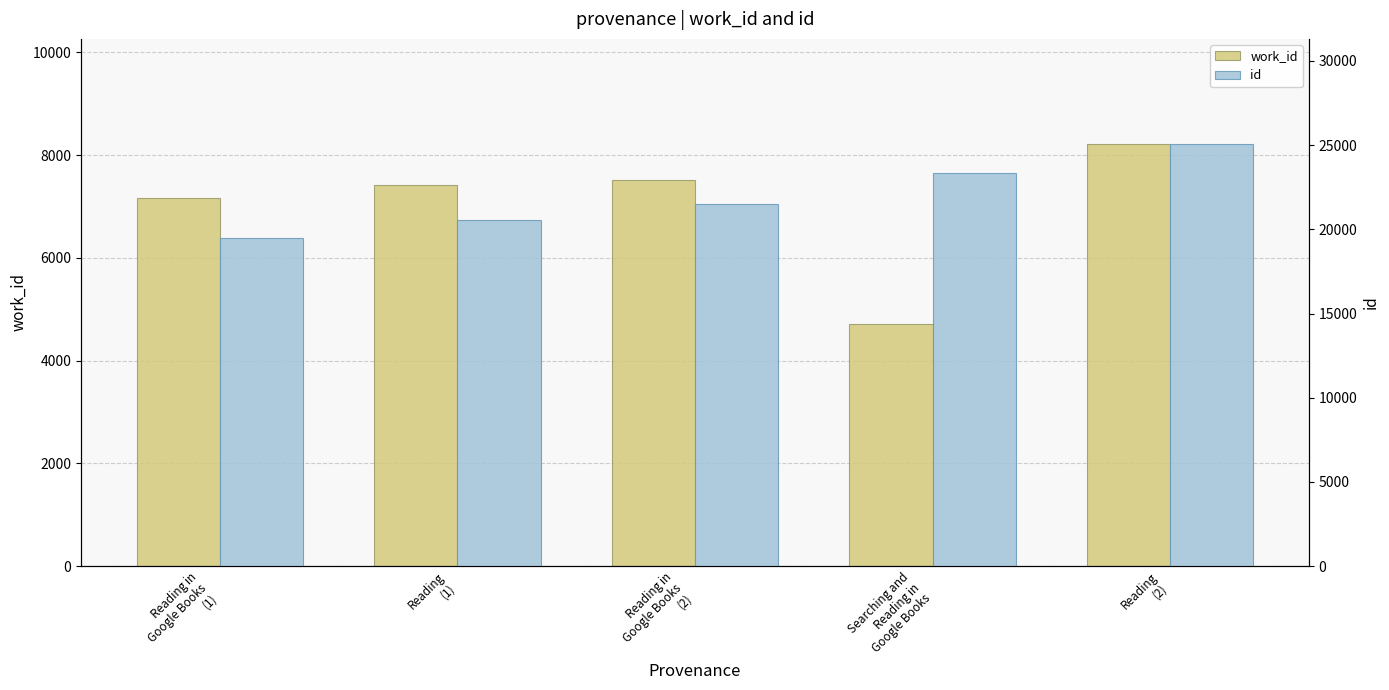

Reading left to right, extract all data points from this chart.

work_id: Reading in
Google Books
(1)=7170	Reading
(1)=7409	Reading in
Google Books
(2)=7508	Searching and
Reading in
Google Books=4702	Reading
(2)=8209
id: Reading in
Google Books
(1)=19461	Reading
(1)=20530	Reading in
Google Books
(2)=21515	Searching and
Reading in
Google Books=23372	Reading
(2)=25050